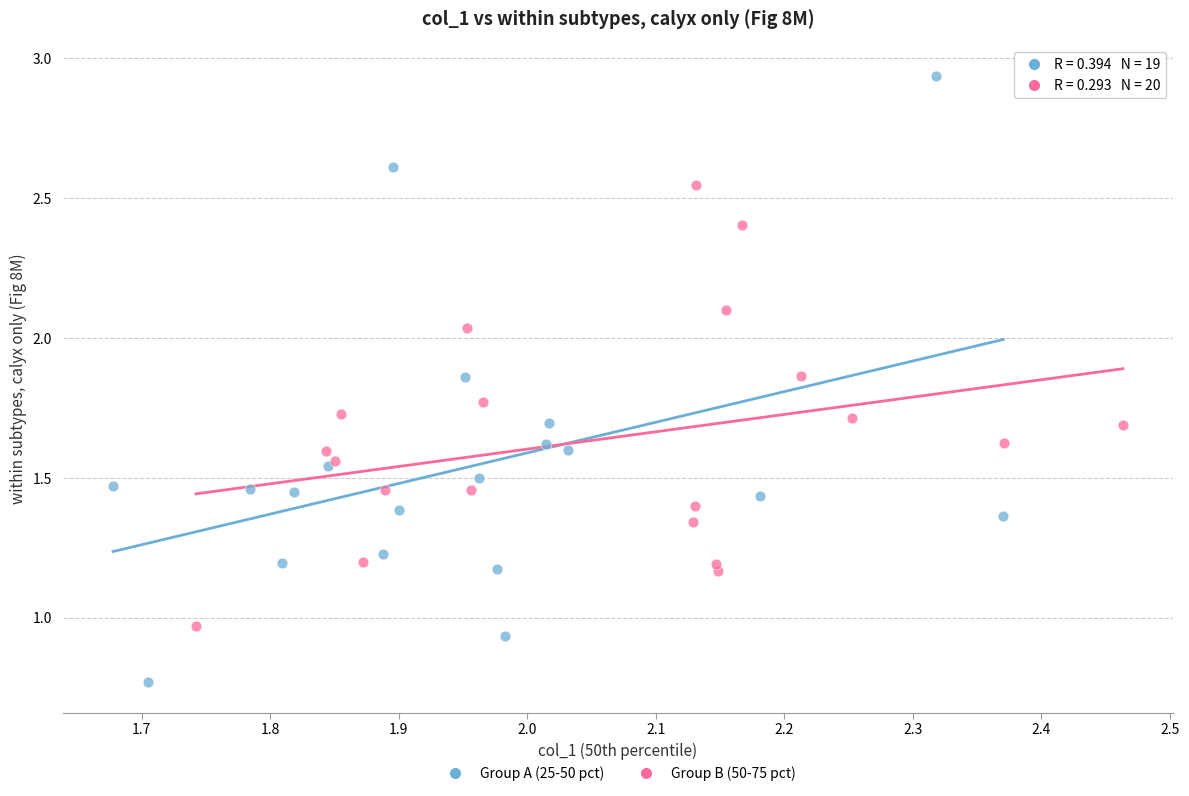

Which series reaches the maximum Y coordinate?

Group A (25-50 pct)